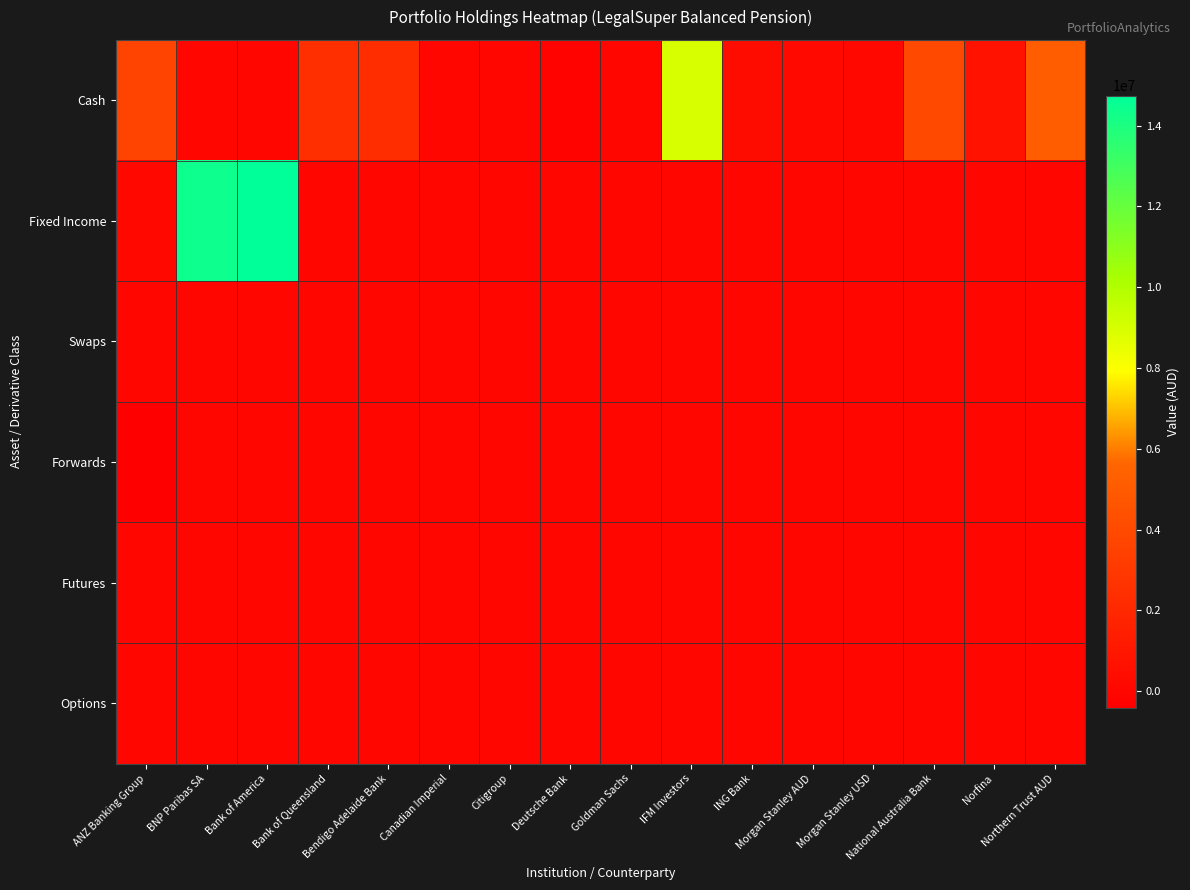

Count the number of categories in the chart.

16